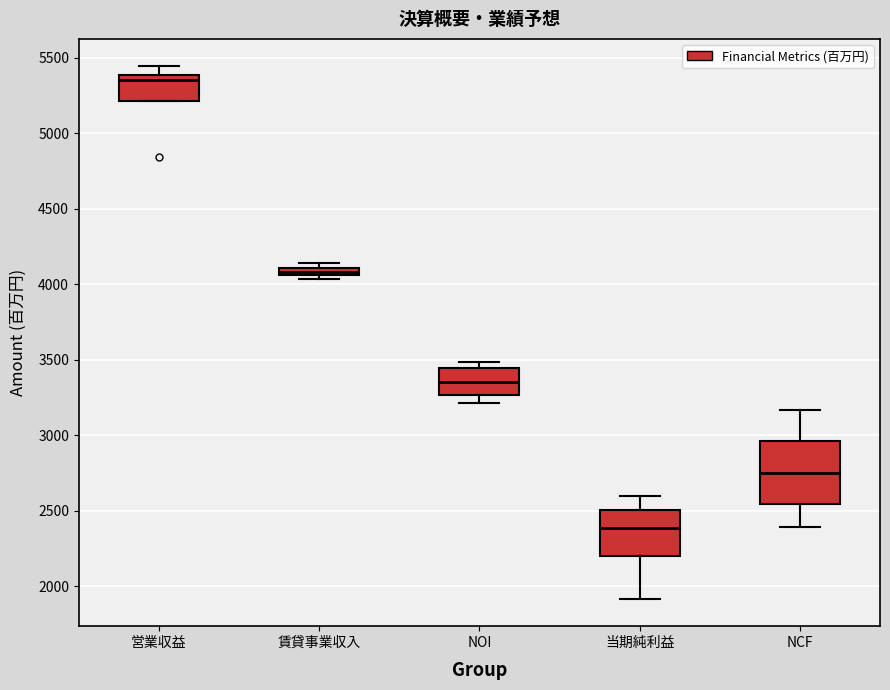

Which box has the highest median line?

営業収益